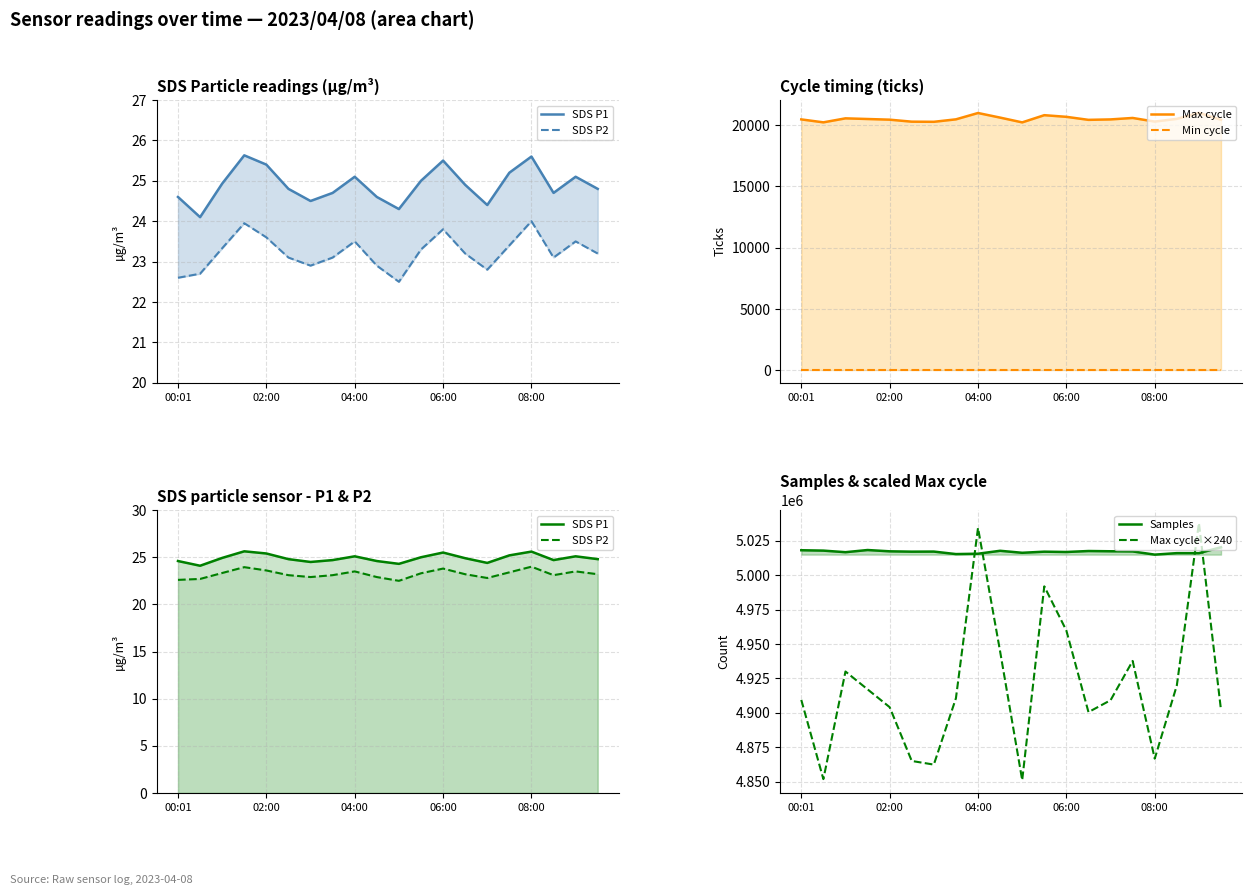

What is the sum of all SDS P1 values?

497.9